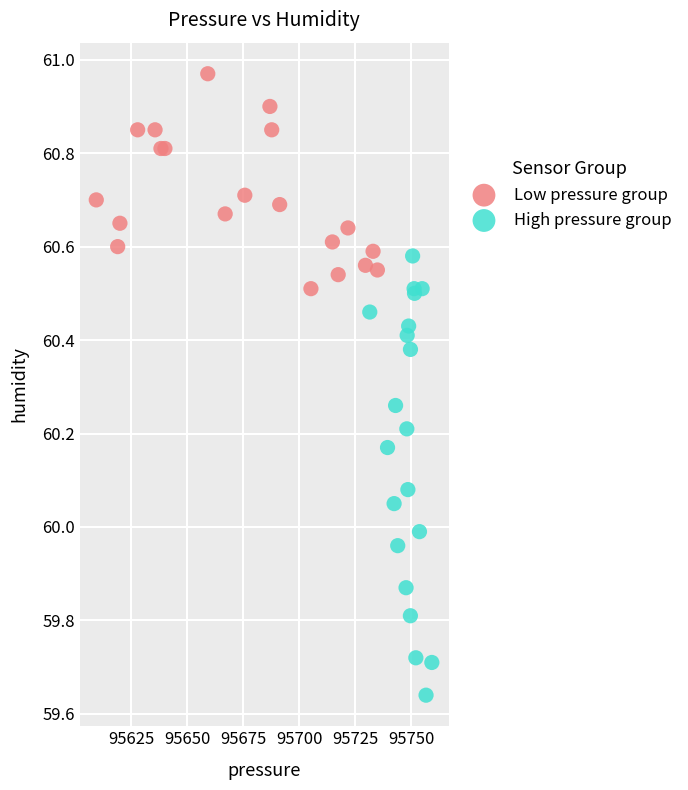

What are all the series names shown in the legend?

Low pressure group, High pressure group